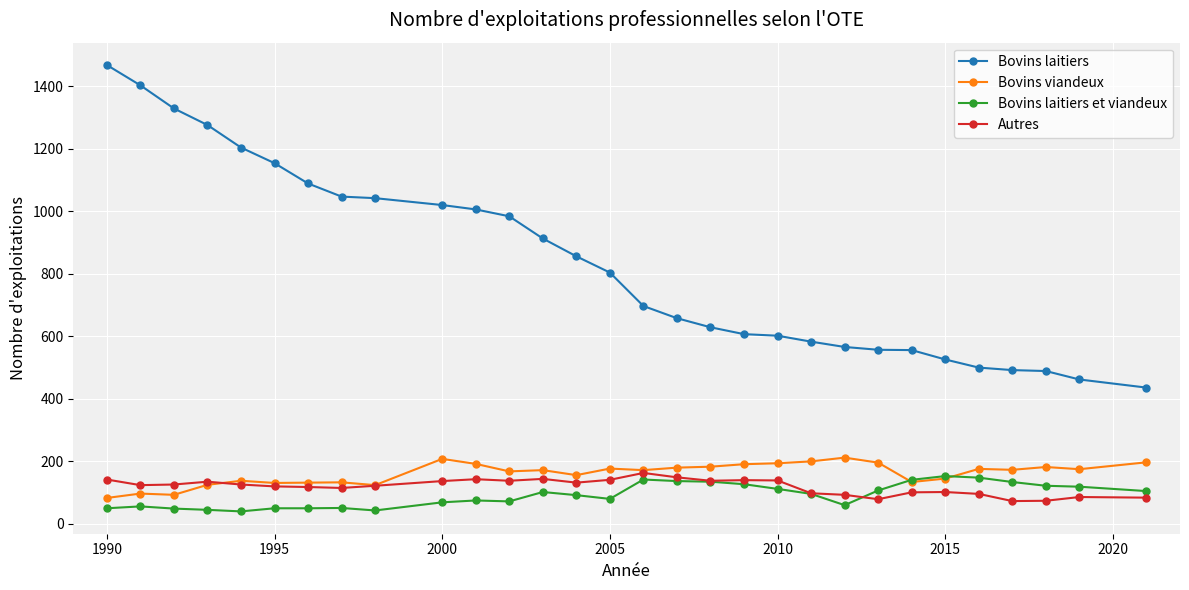

What is the highest value of the Bovins laitiers series?

1468